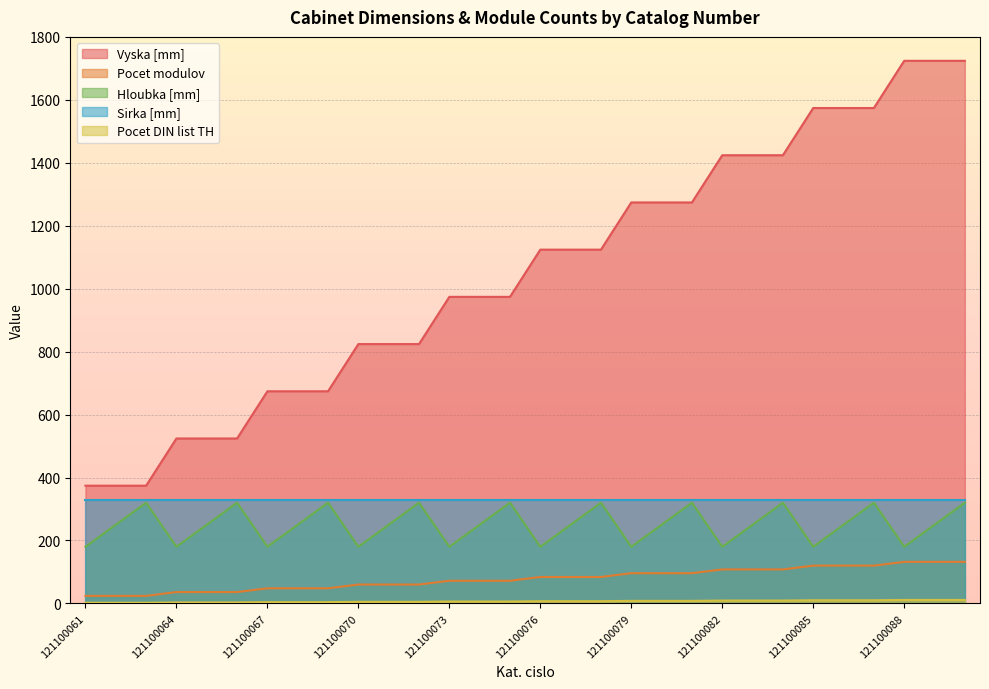

At how many categories does at least one series exceed 1231?

12